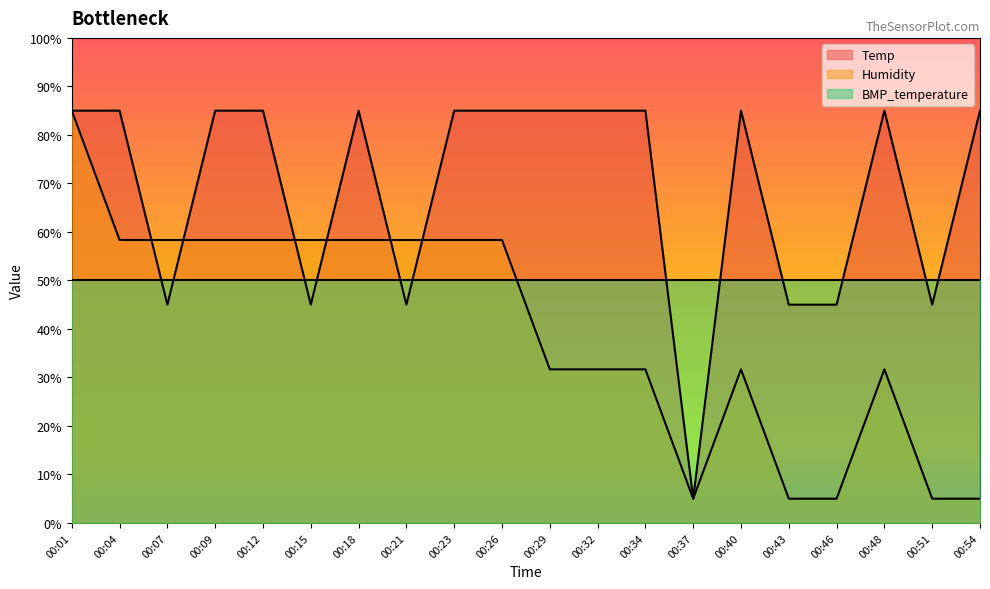

The Humidity series shows 5.0 at 00:54. True or false?

True